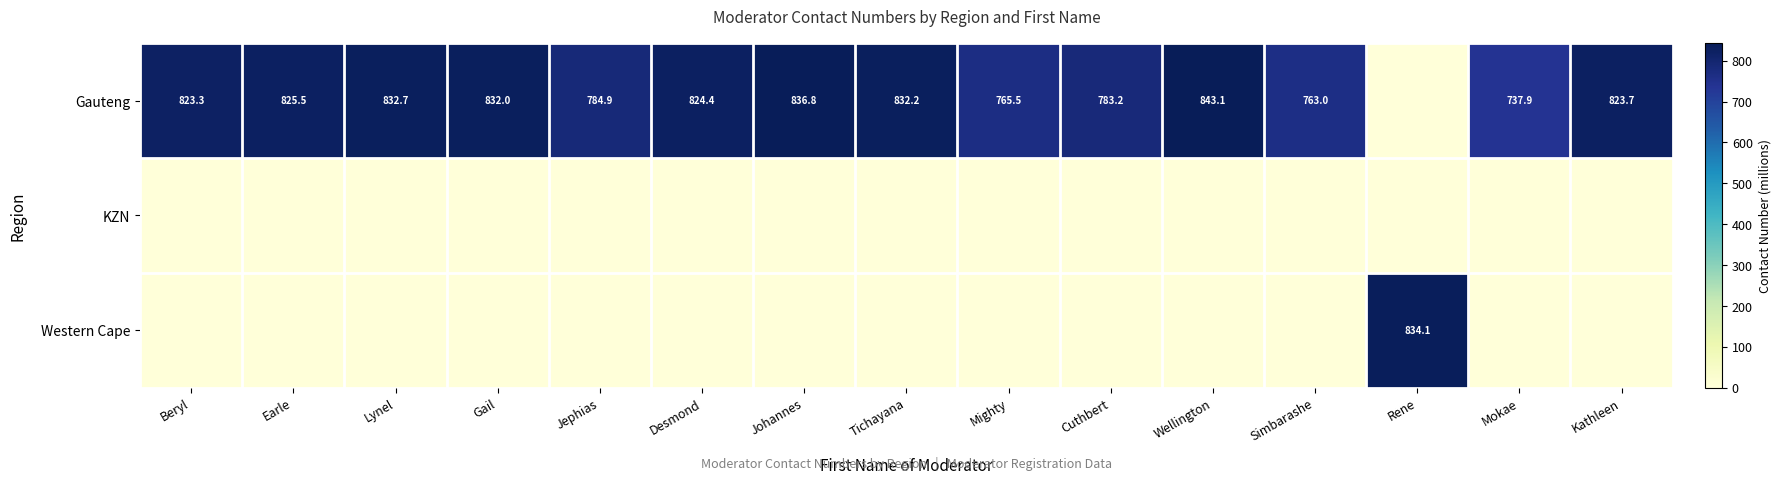

The value of Gauteng at Simbarashe is 763.0. True or false?

True